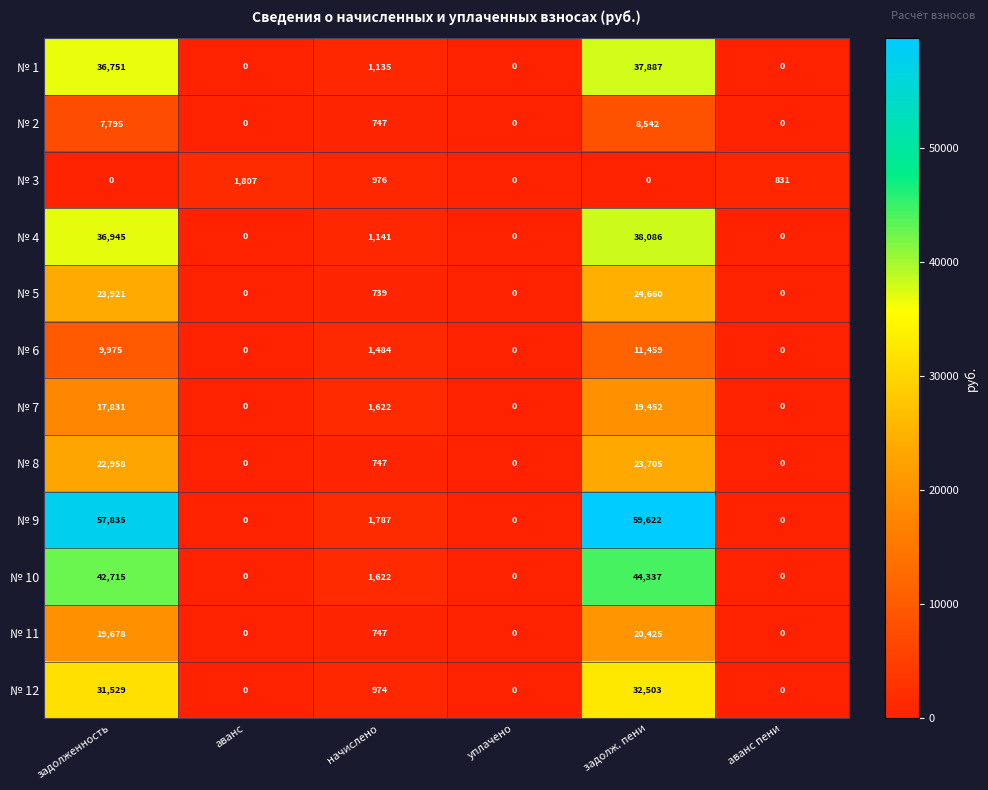

What is the spread (max minus min) of values at начислено?

1048